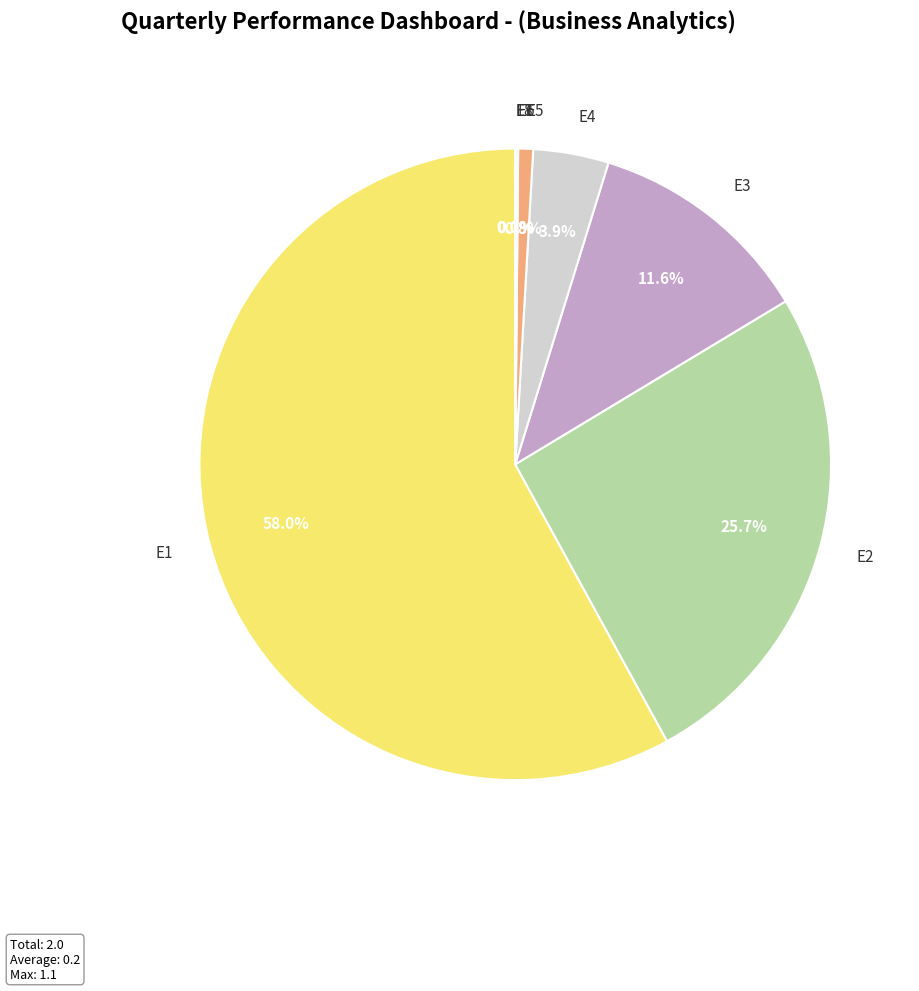

What is the largest slice in the pie chart?

E1